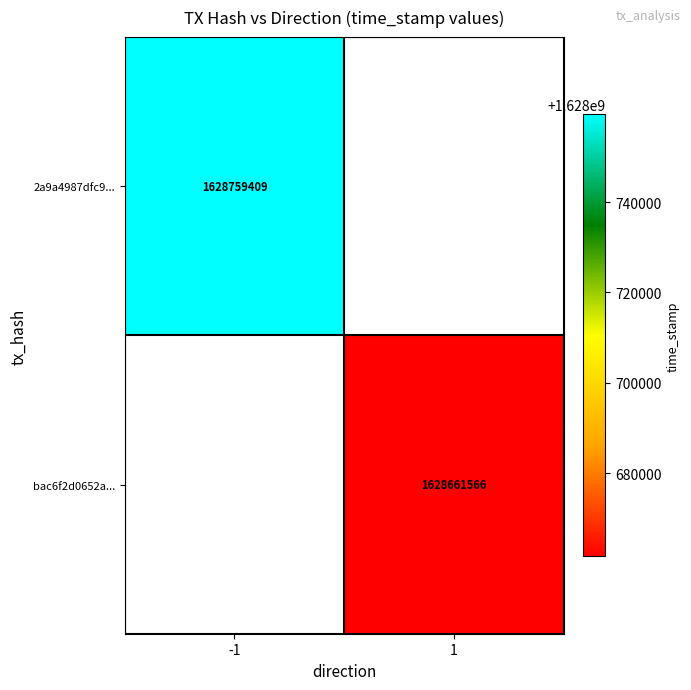

Is it true that bac6f2d0652a... equals 1628661566 at 1?

True